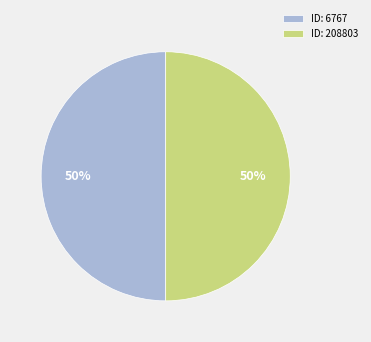

What is the ratio of the value at ID: 208803 to the value at ID: 6767?

1.0